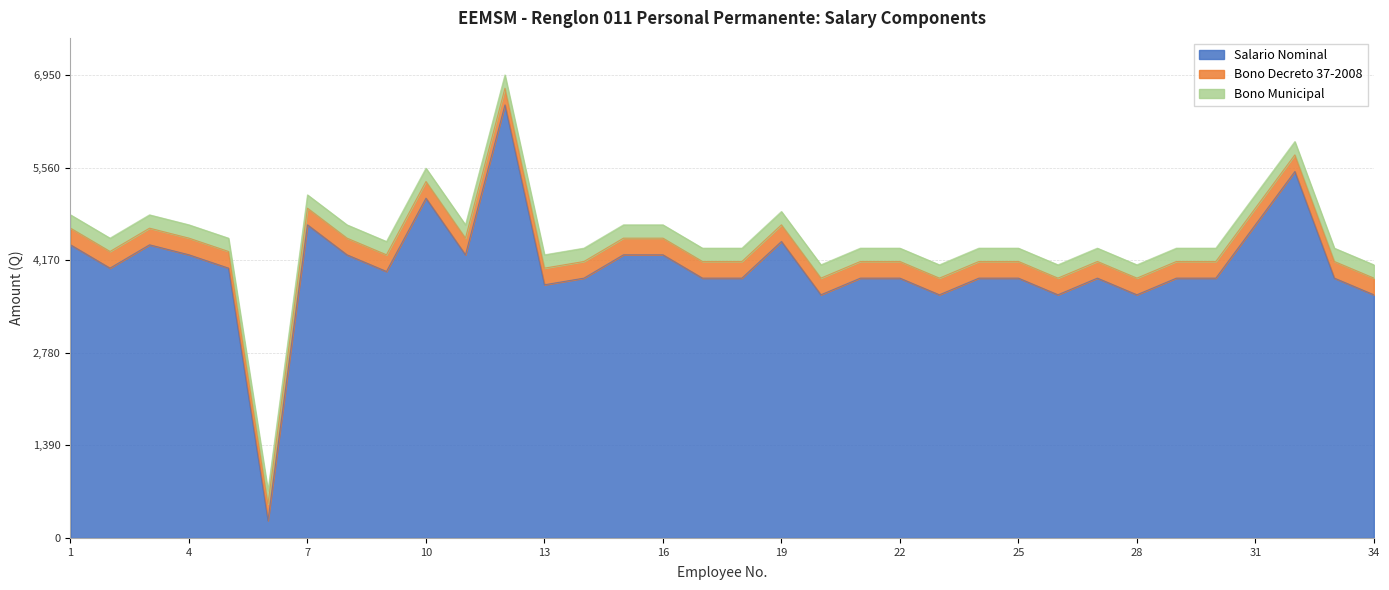

What are all the series names shown in the legend?

Salario Nominal, Bono Decreto 37-2008, Bono Municipal